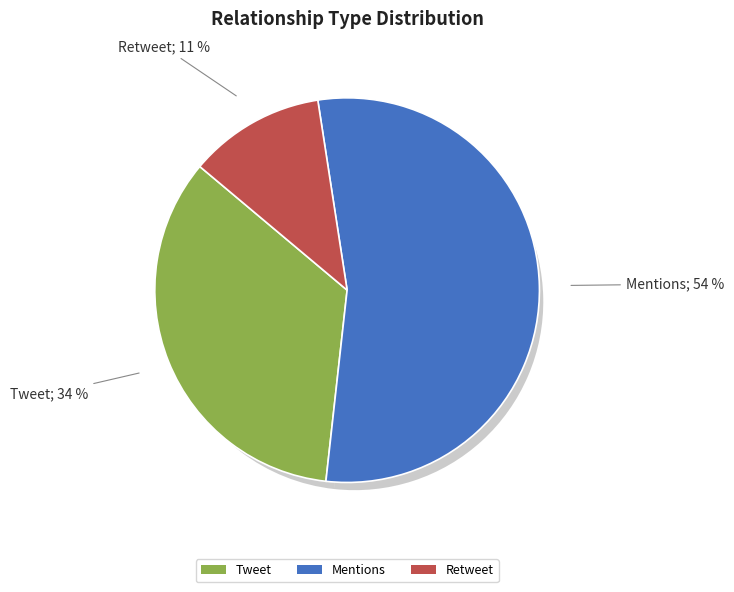

To the nearest percent, what portion does Mentions represent?

54%